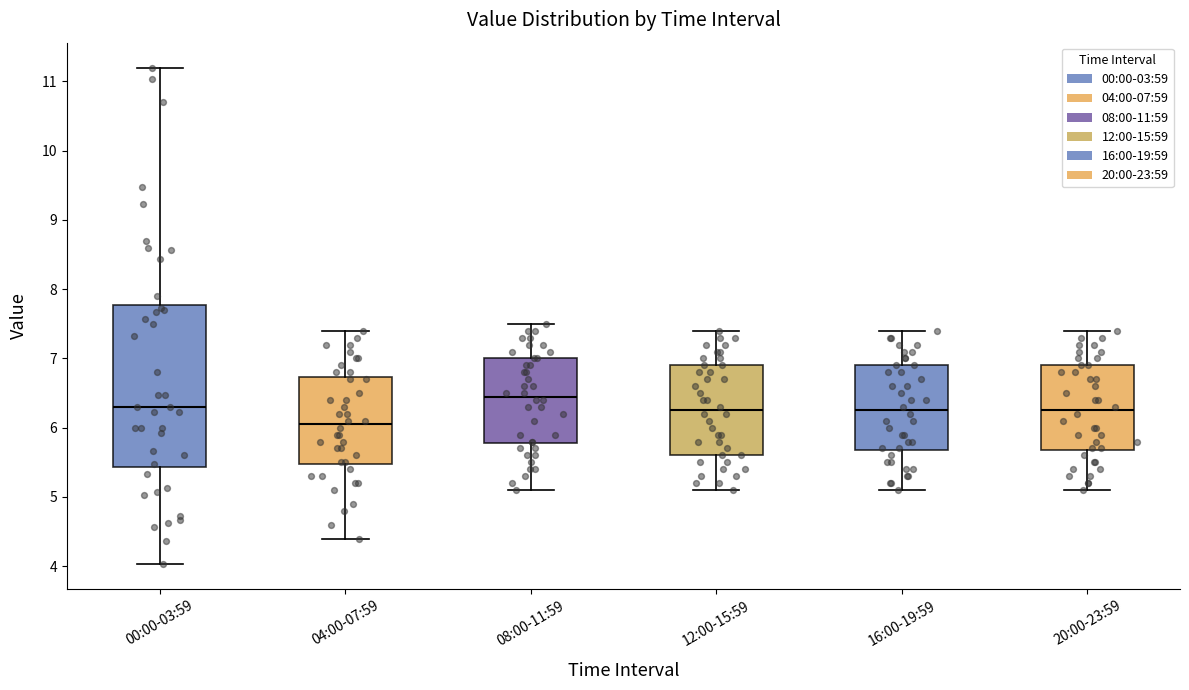

Reading left to right, read every box against the y-axis: the position of its median line, the range the box covers, and the ends of its whiskers. The values are not printed on the chart, so give them approximately, as read against the axis.

00:00-03:59: median 6.3, box 5.4 to 7.8, whiskers 4.0 to 11.2
04:00-07:59: median 6.1, box 5.5 to 6.7, whiskers 4.4 to 7.4
08:00-11:59: median 6.5, box 5.8 to 7.0, whiskers 5.1 to 7.5
12:00-15:59: median 6.3, box 5.6 to 6.9, whiskers 5.1 to 7.4
16:00-19:59: median 6.3, box 5.7 to 6.9, whiskers 5.1 to 7.4
20:00-23:59: median 6.3, box 5.7 to 6.9, whiskers 5.1 to 7.4